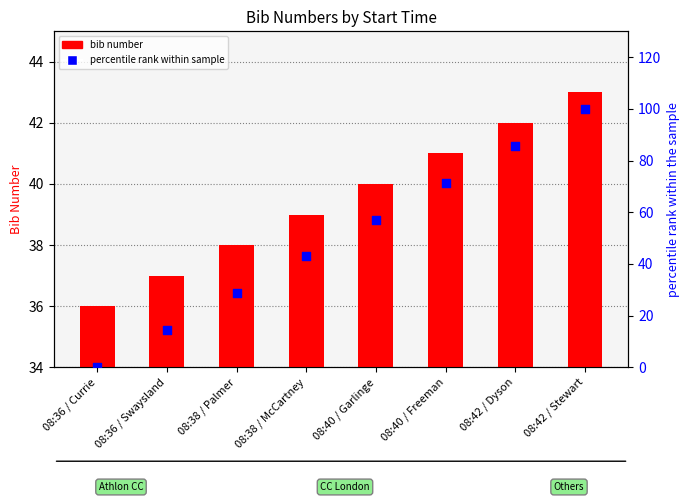

Is the value of percentile rank within sample at 08:42 / Dyson greater than the value of bib number at 08:38 / McCartney?

Yes